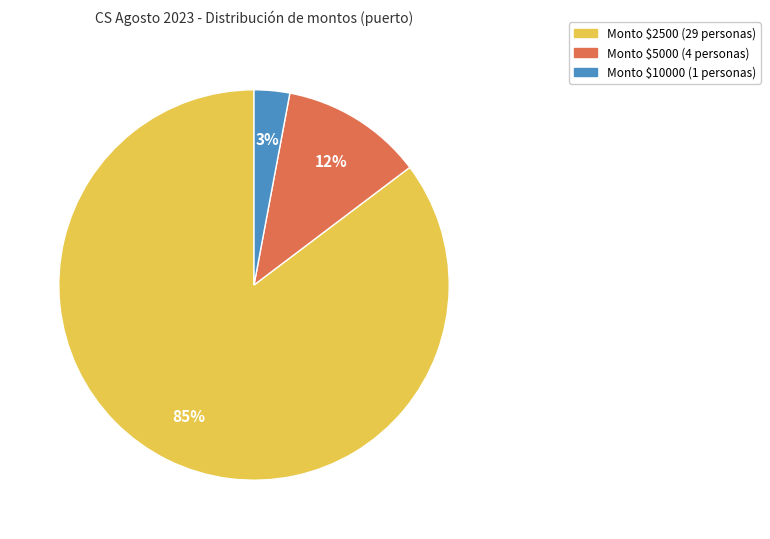

To the nearest percent, what is the difference between the largest and smallest slice percentages?

82%